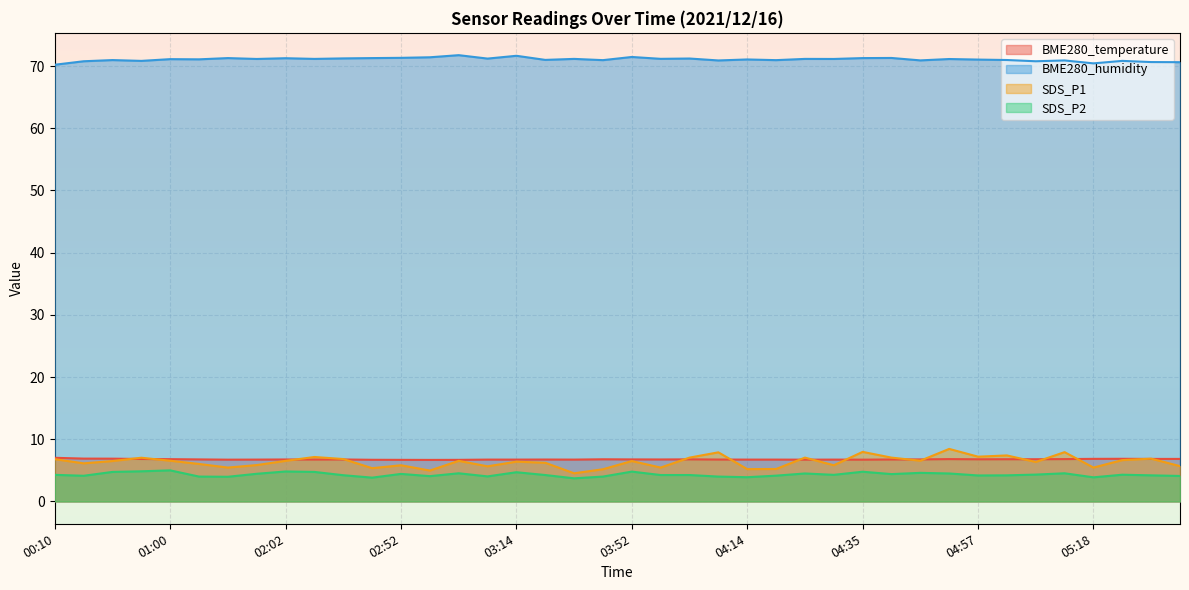

What is the lowest value of the SDS_P2 series?

3.7